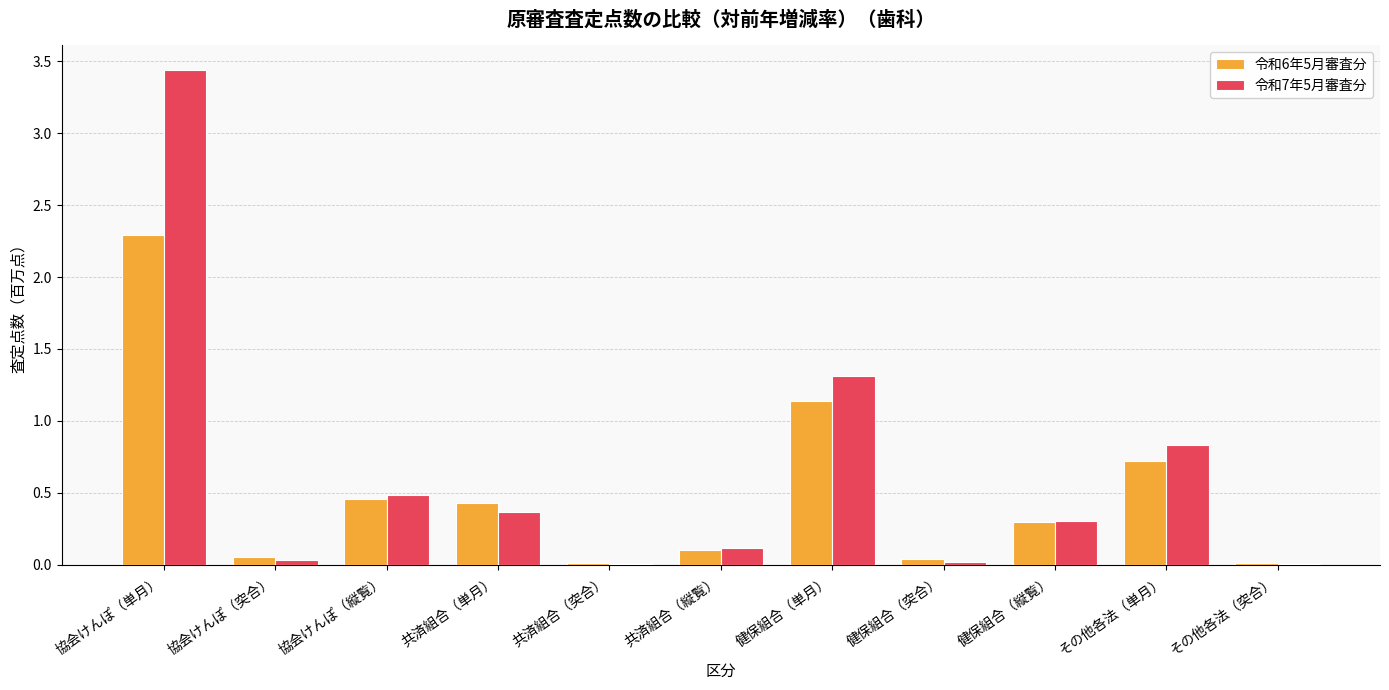

At which label is 令和7年5月審査分 closest to 1?

その他各法（単月）